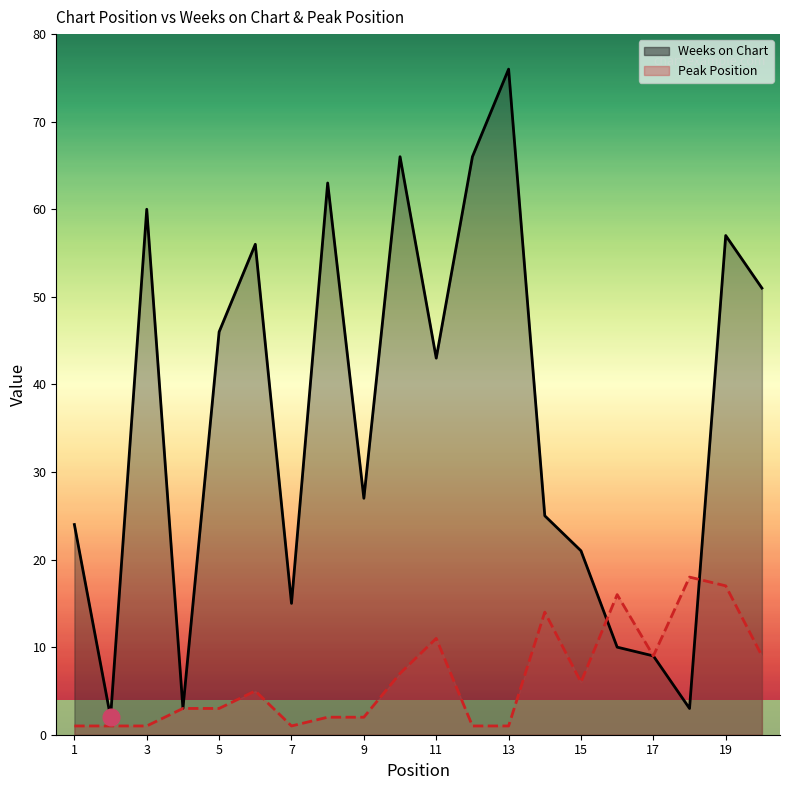

What is the sum of all Peak Position values?

128